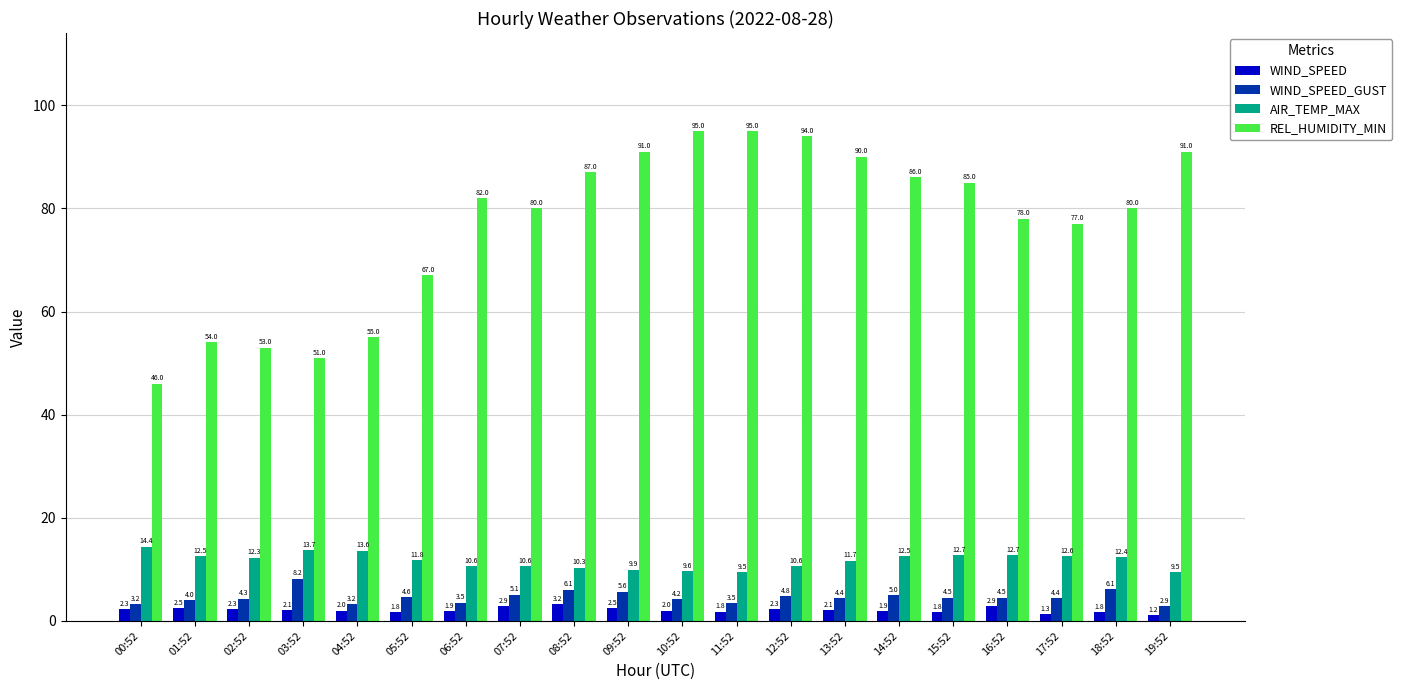

What is the label of the 3rd bar from the right?

17:52